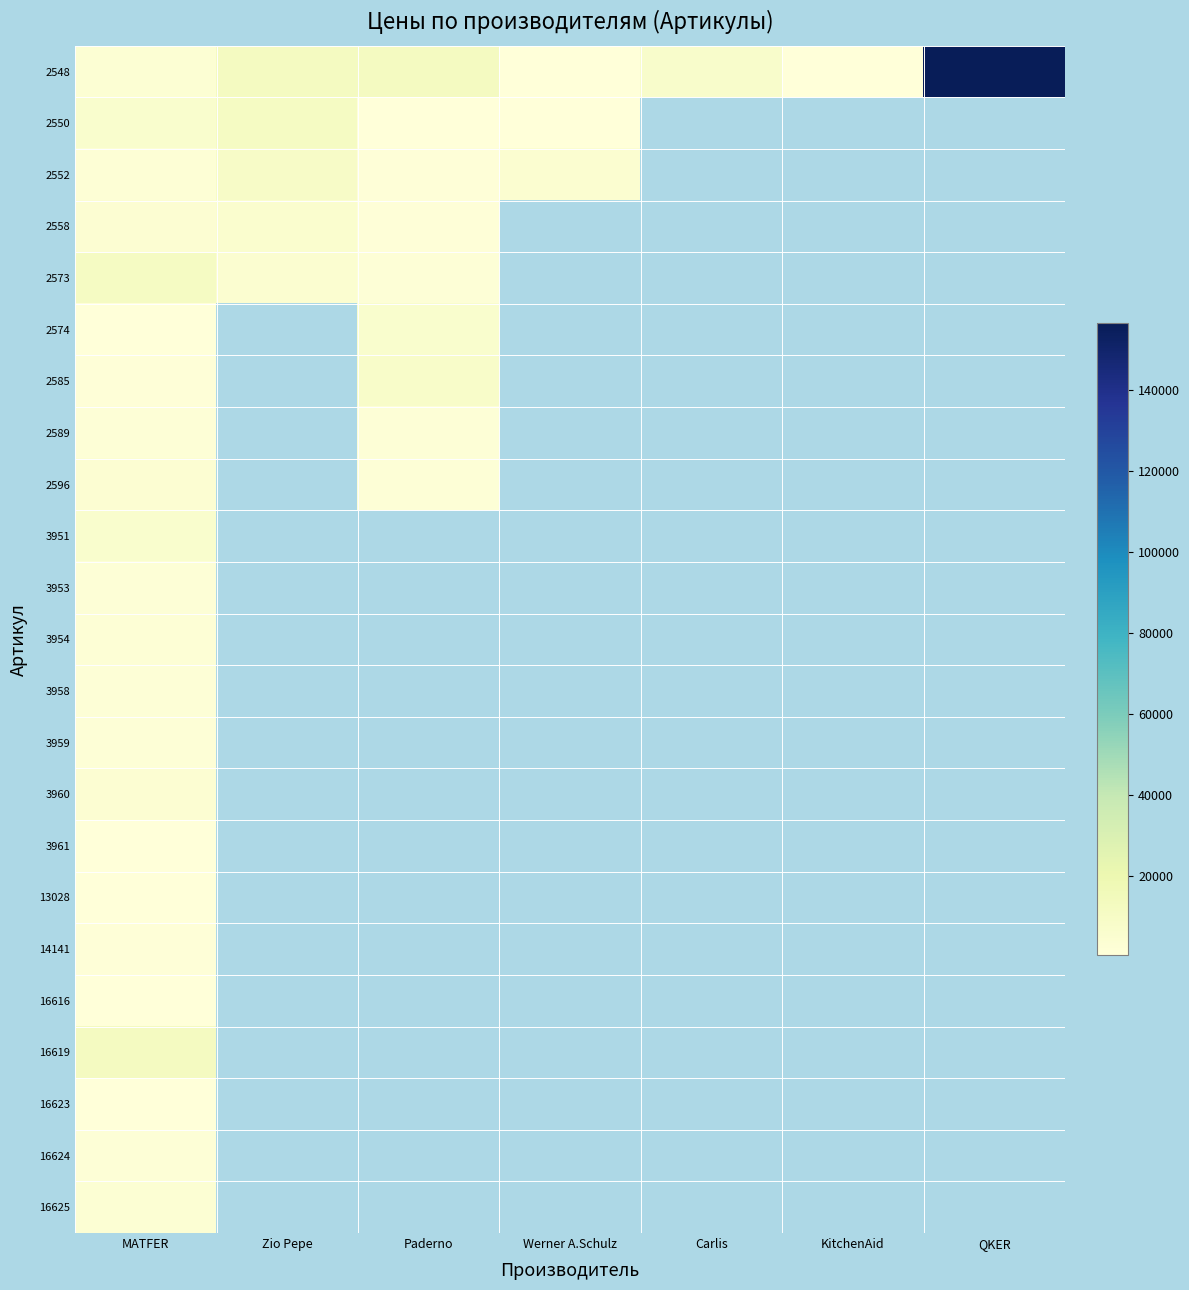

What is the maximum value shown in the chart?

156316.0